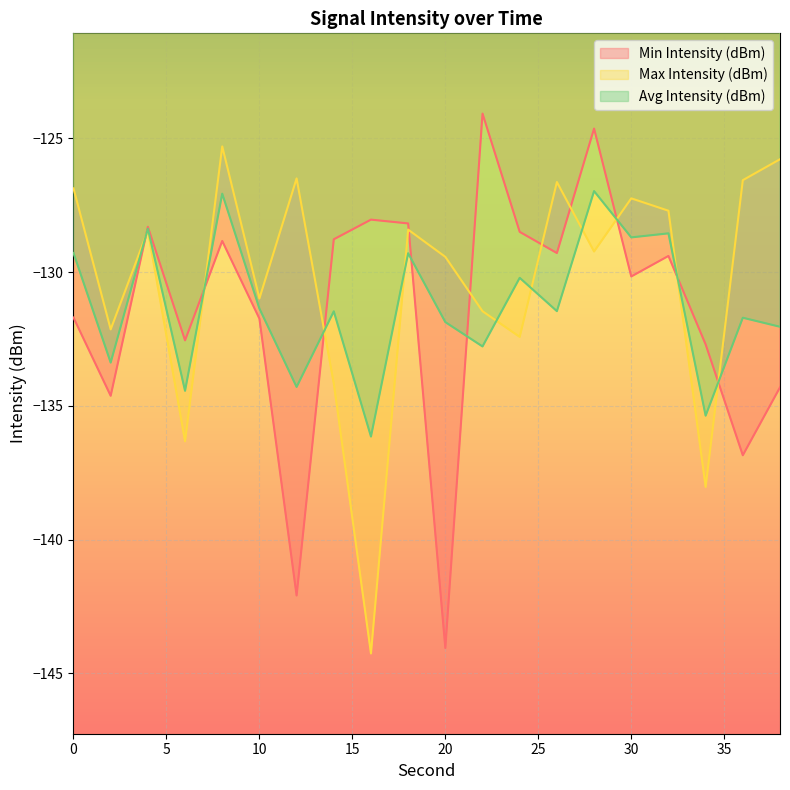

Does the chart display data point markers on the line(s)?

No